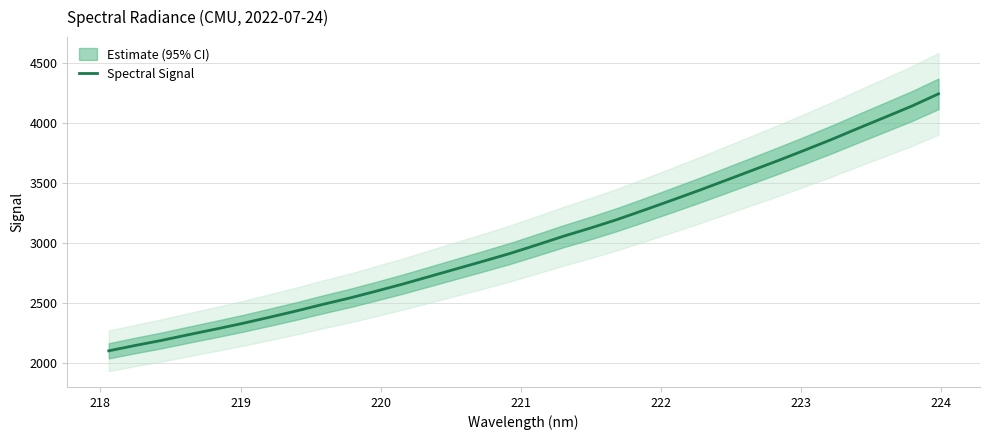

What is the minimum value for Spectral Signal?

2104.4